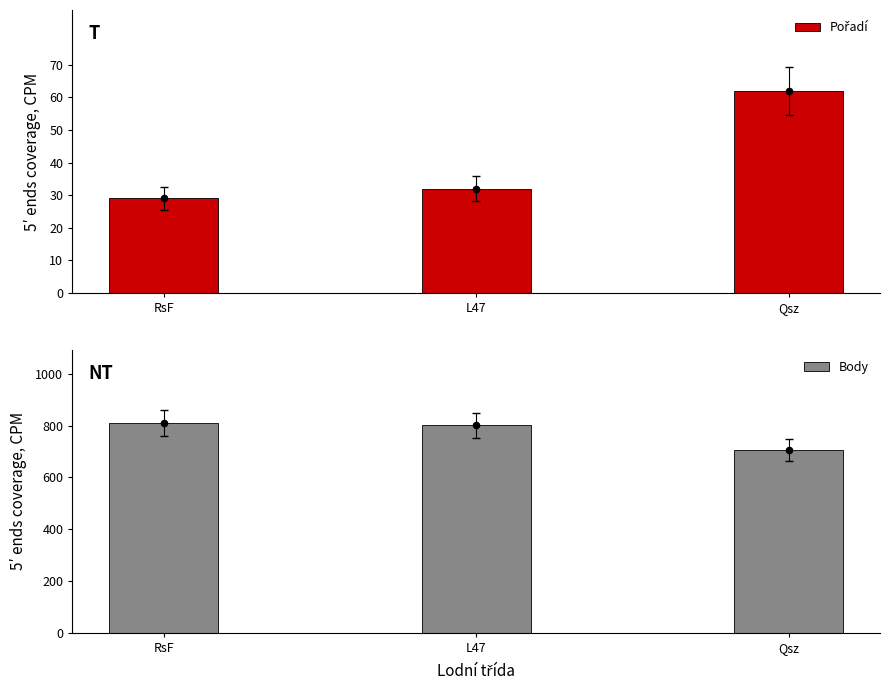

Which series has the largest total across all categories?

Body